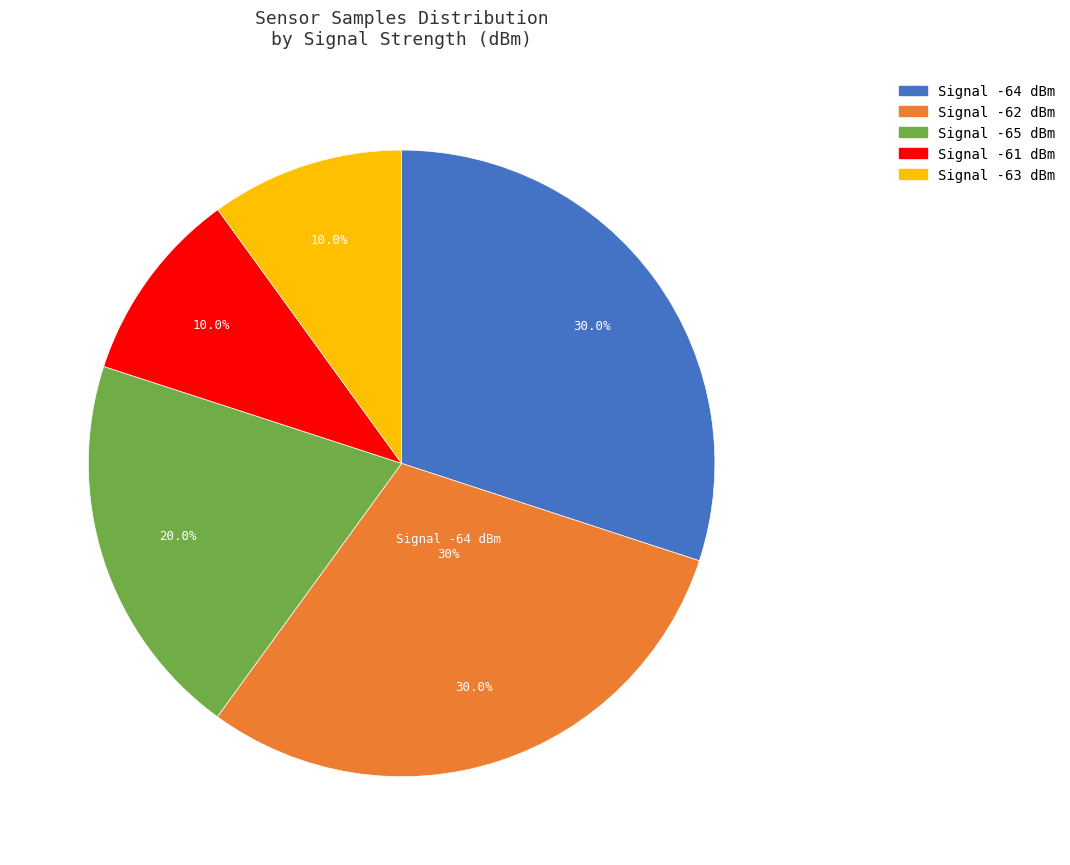

Is there any slice that represents more than half of the pie?

No